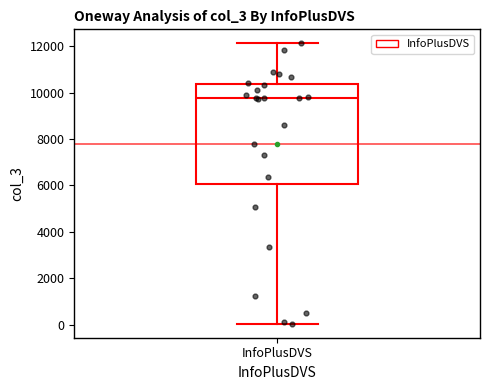

Transcribe this box plot: give where the median line is, the range the box spans, and where the two whiskers end, as read against the y-axis. The values are not printed on the chart, so give them approximately, as read against the axis.

median 9800, box 6000 to 10400, whiskers 0 to 12200